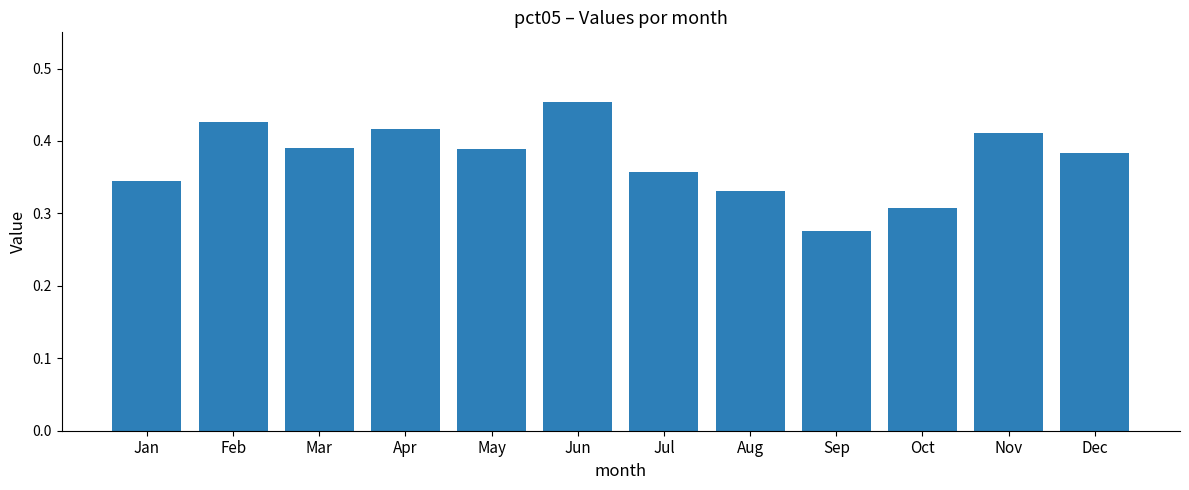

Where is the data nearest to the value 0?

Sep